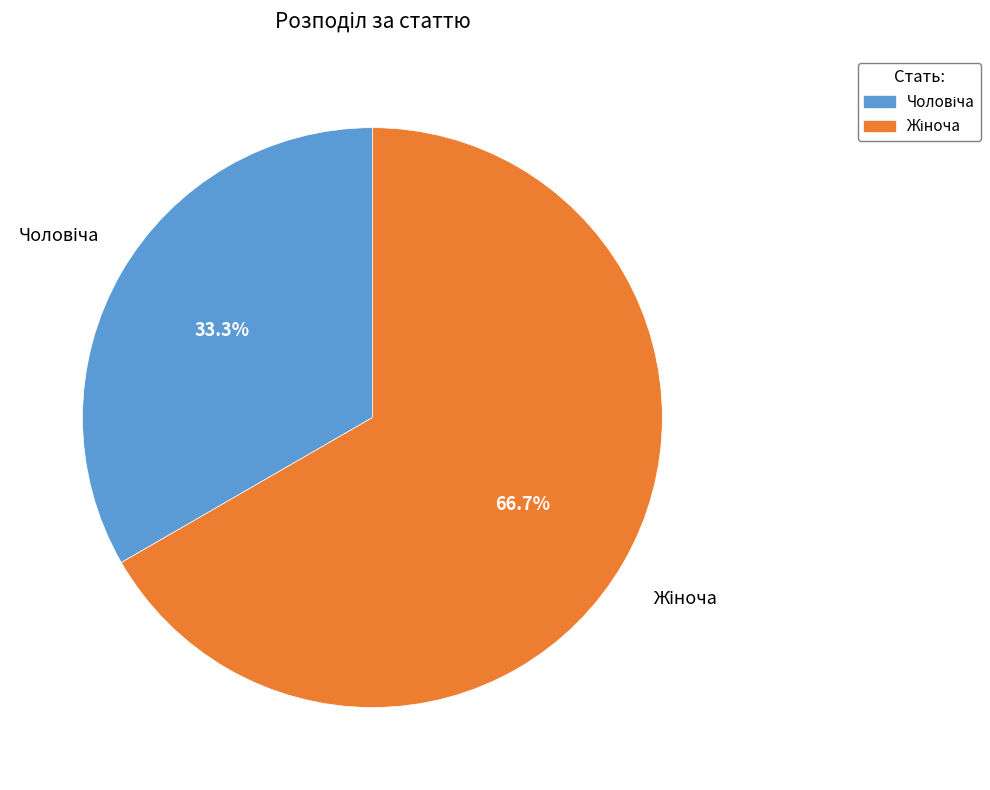

To the nearest percent, what is the difference between the largest and smallest slice percentages?

33%